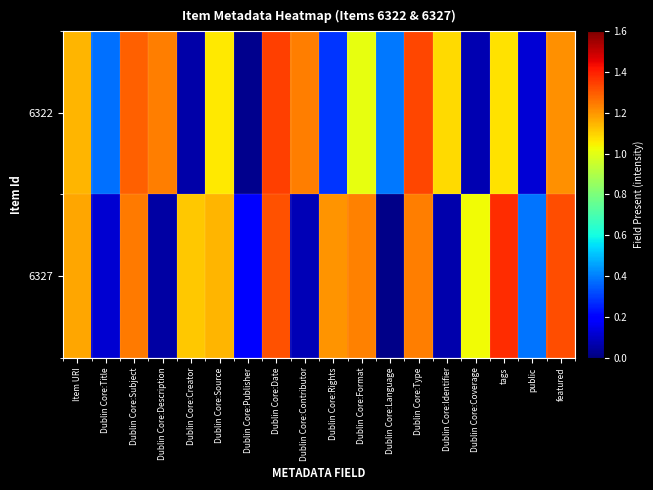

Which series has the largest total across all categories?

6322